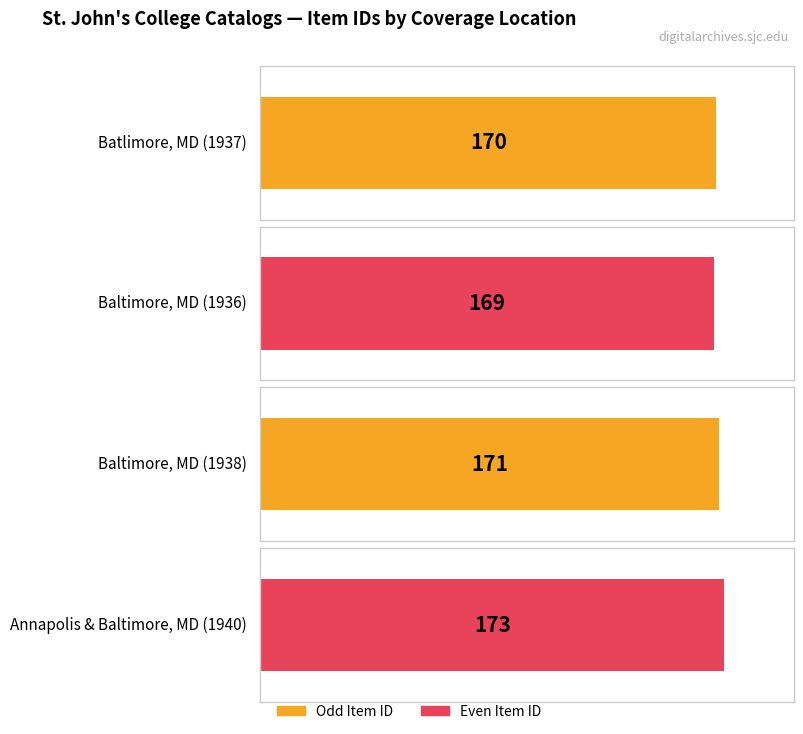

The chart shows a value of 173 at Annapolis, MD; Baltimore, MD. True or false?

True